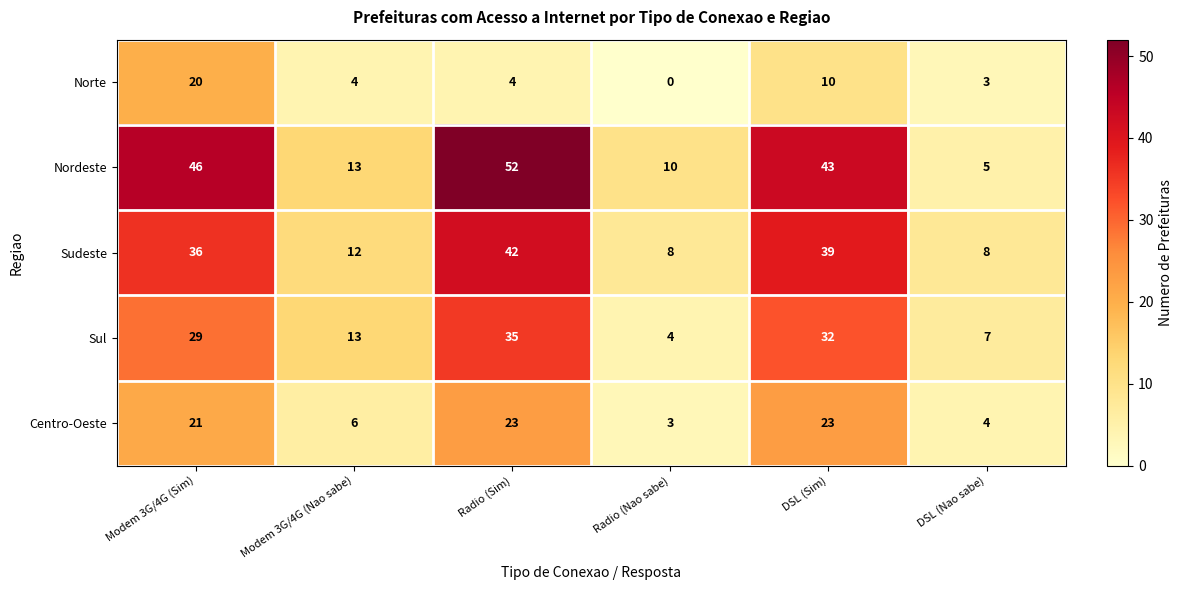

What is the spread (max minus min) of values at DSL (Nao sabe)?

5